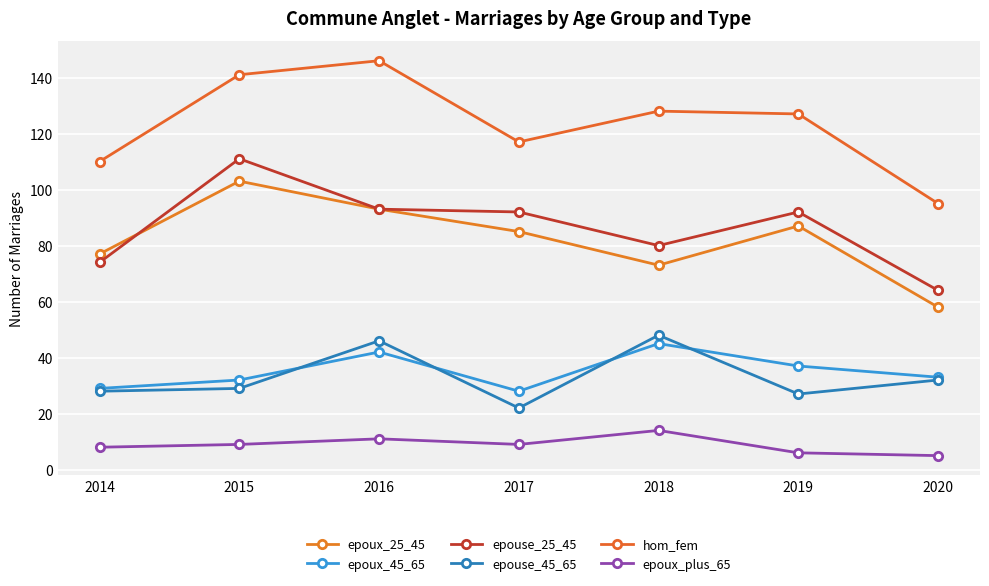

How many epoux_plus_65 values are between 6 and 11?

5